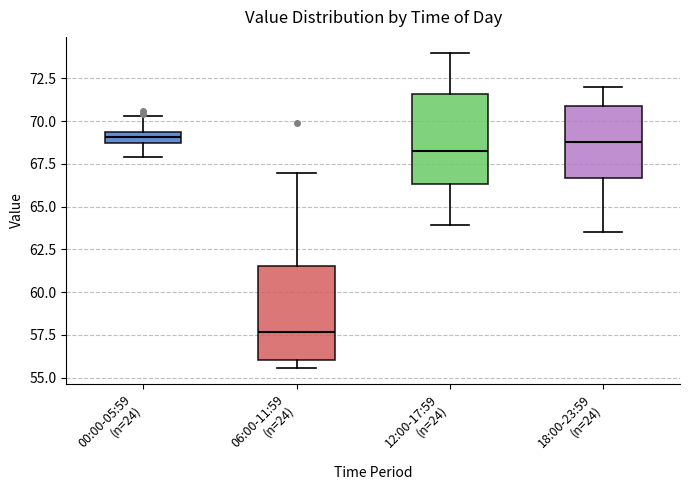

Which box's median line is the lowest?

06:00-11:59 (n=24)